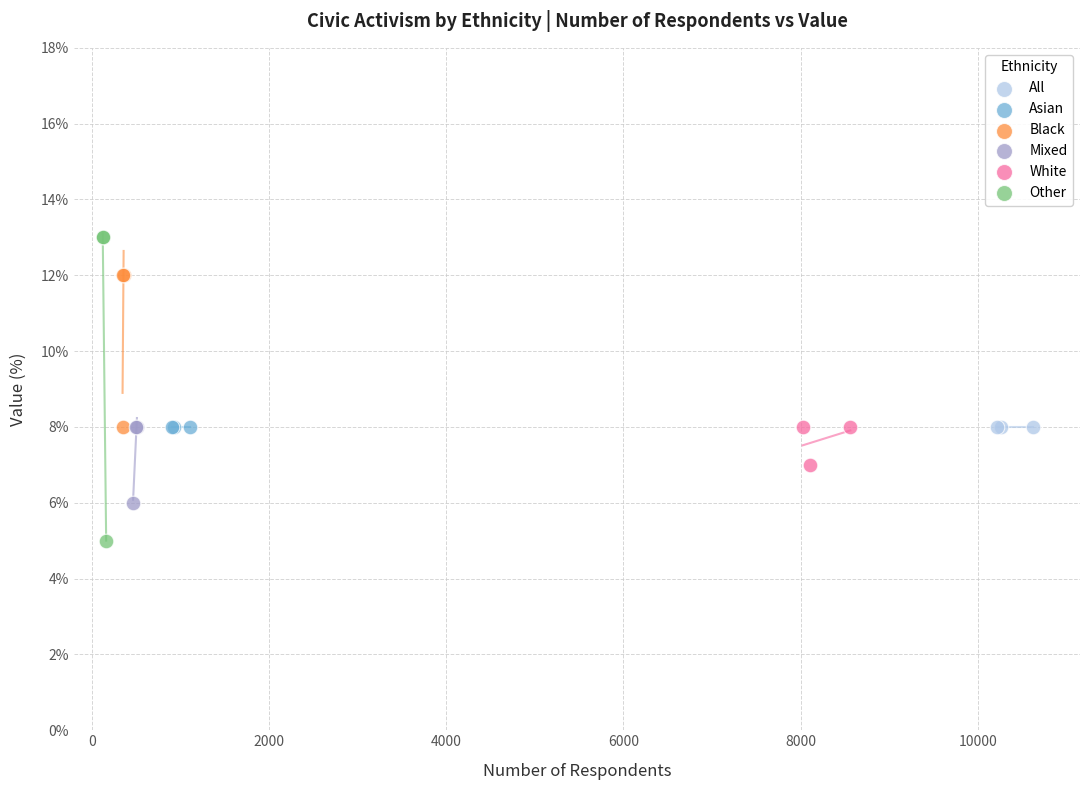

Which series contains the highest Y value?

Other